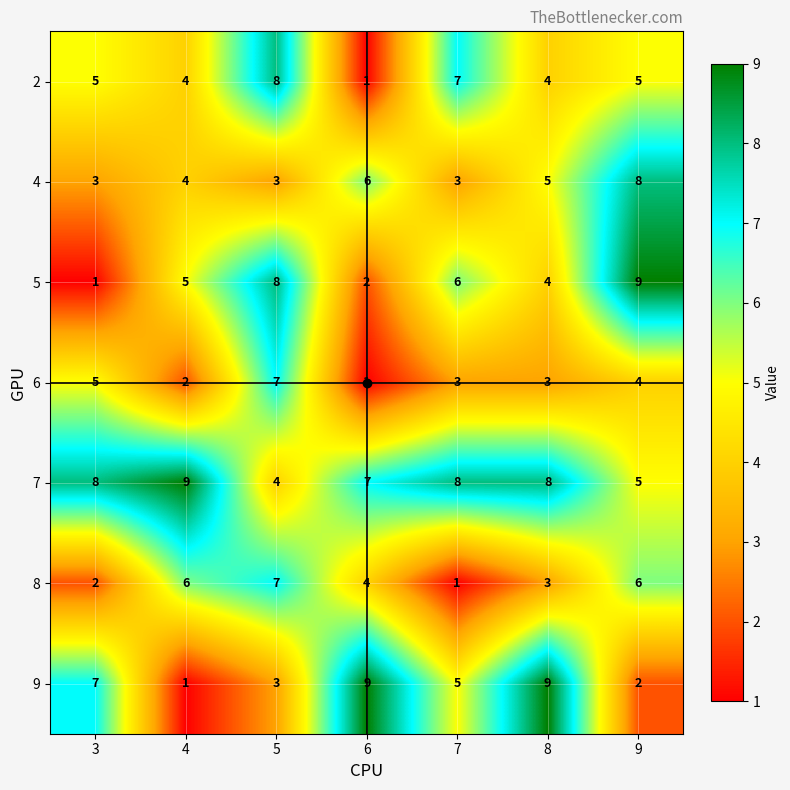

Count the number of categories in the chart.

7